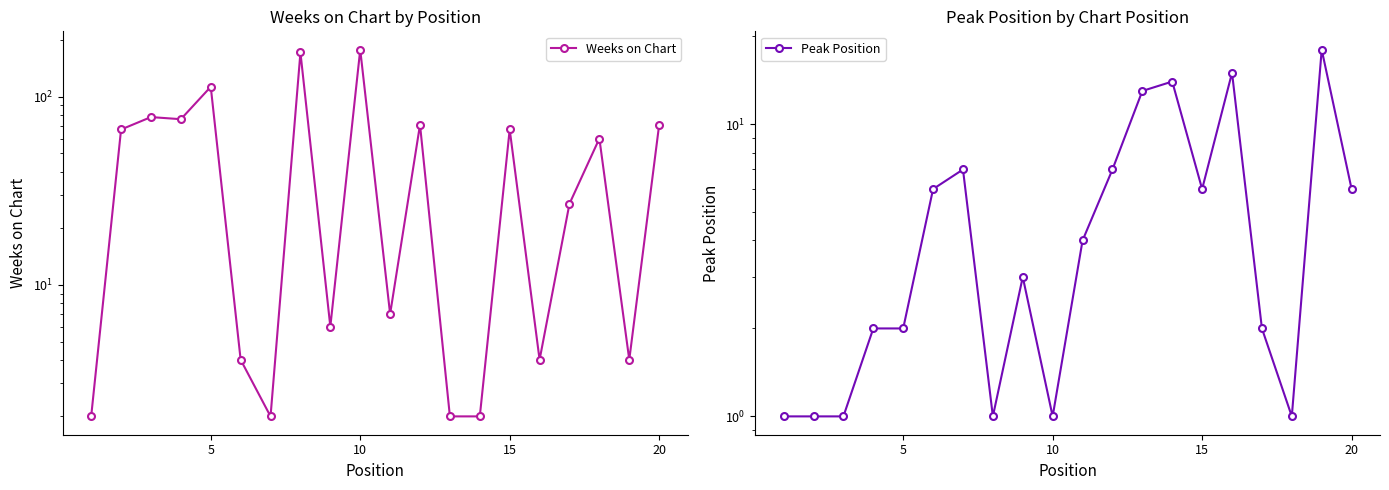

How many values in the Weeks on Chart series exceed 60?

9